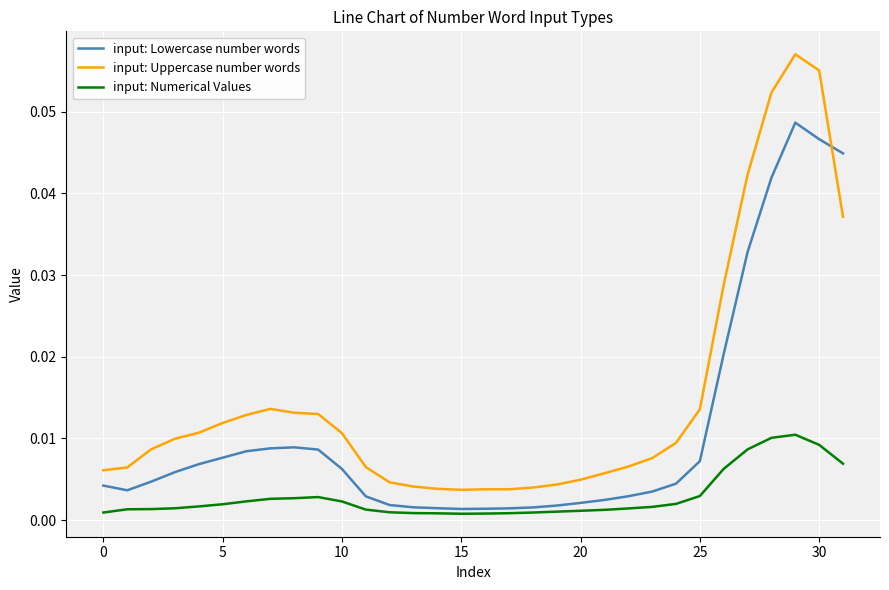

Which series has the largest total across all categories?

input: Uppercase number words